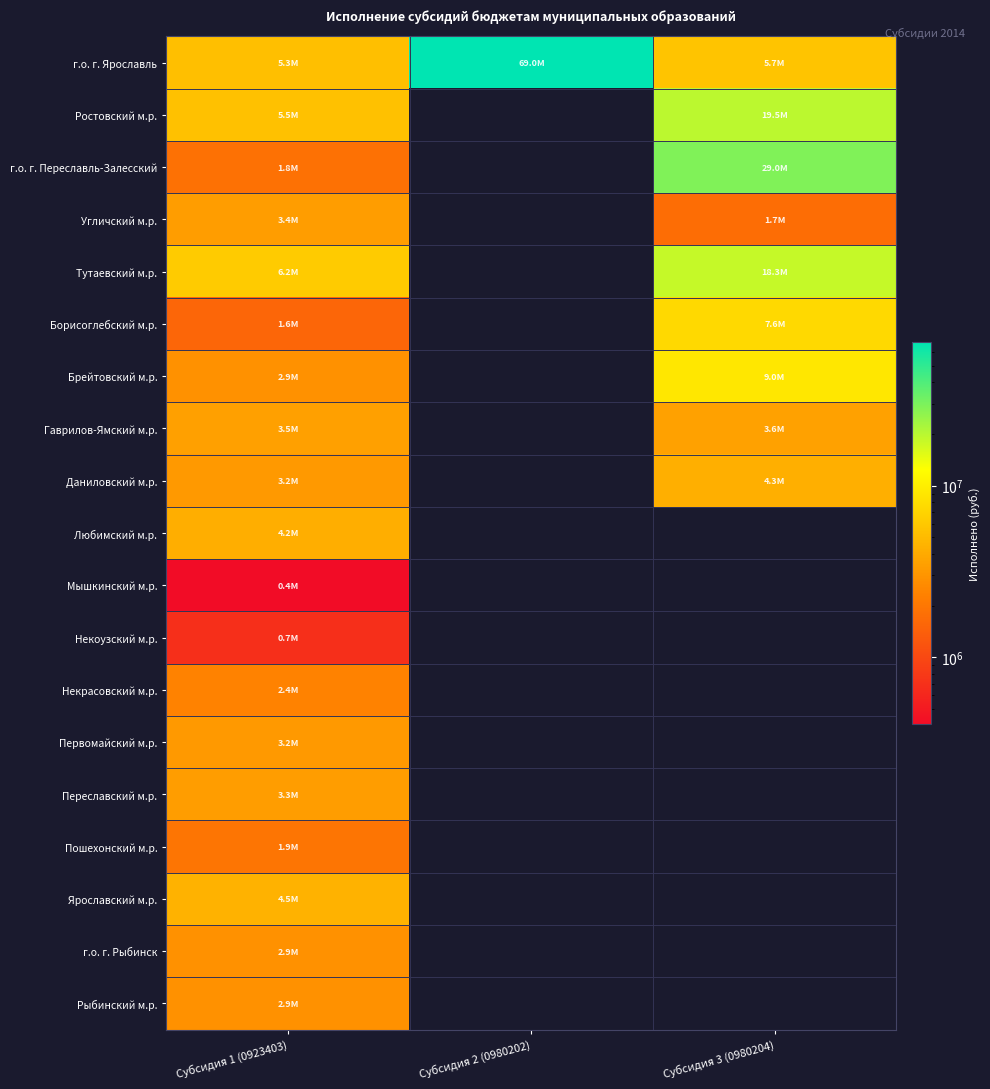

Where is Некоузский м.р. nearest to the value 678905?

Субсидия 1 (0923403)